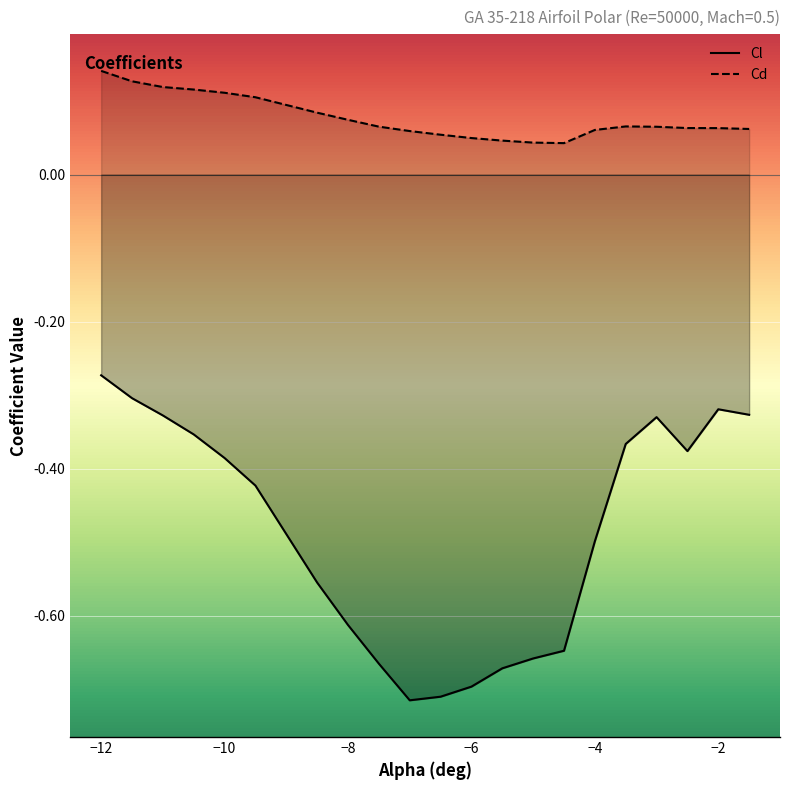

At which category is the sum across all series the highest?

−12